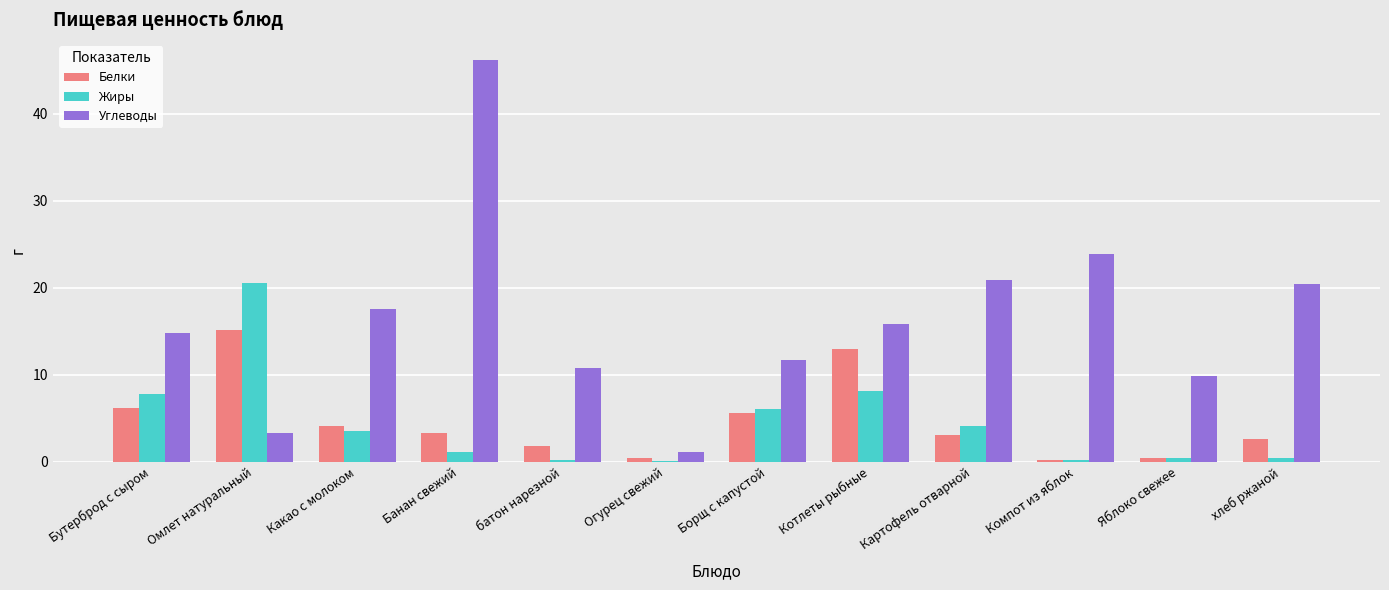

At which label is Углеводы closest to 23?

Компот из яблок